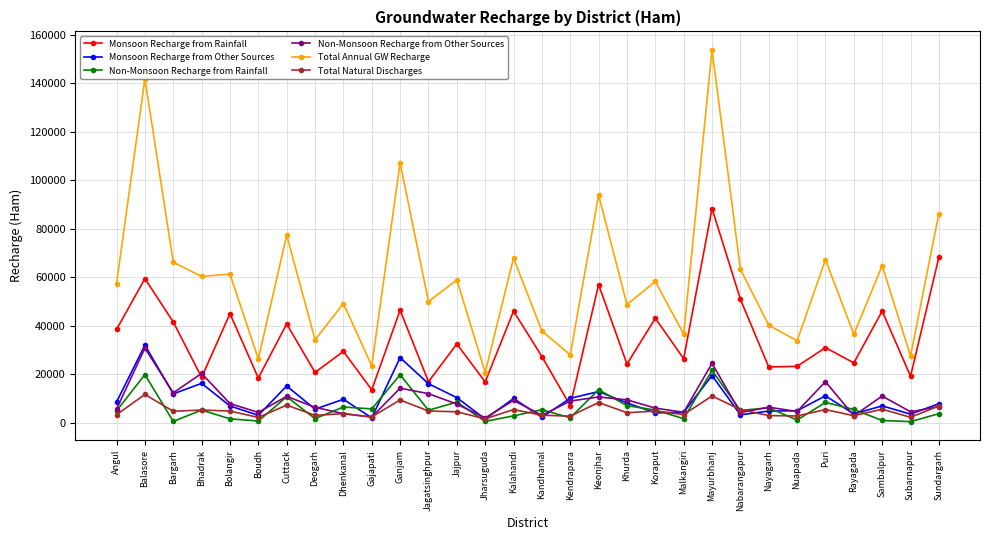

Is it true that Non-Monsoon Recharge from Rainfall equals 6996.1 at Khurda?

True